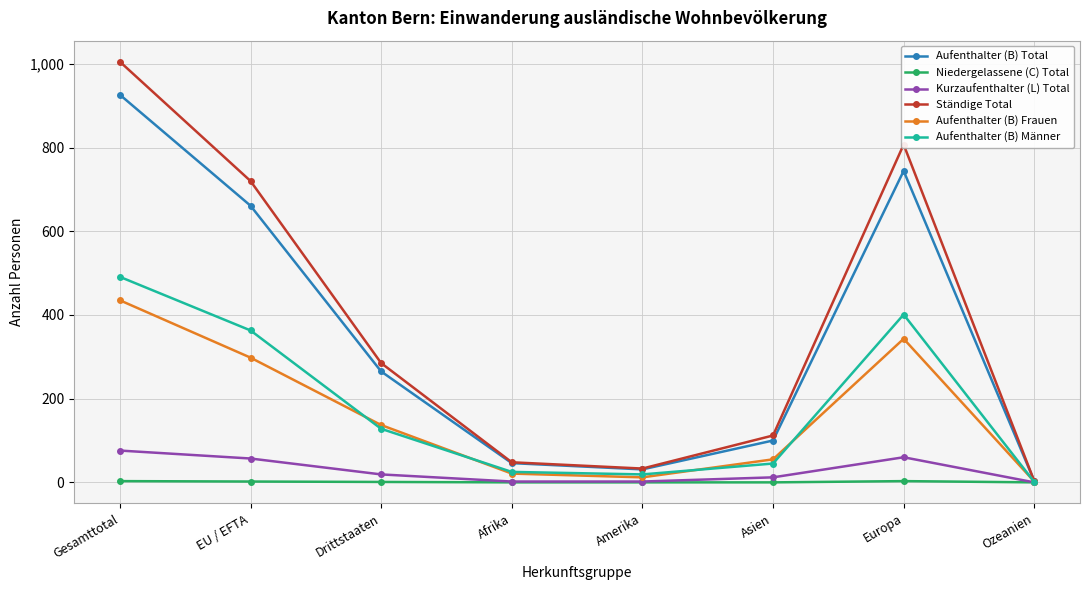

What is the average value of the Aufenthalter (B) Total series?

347